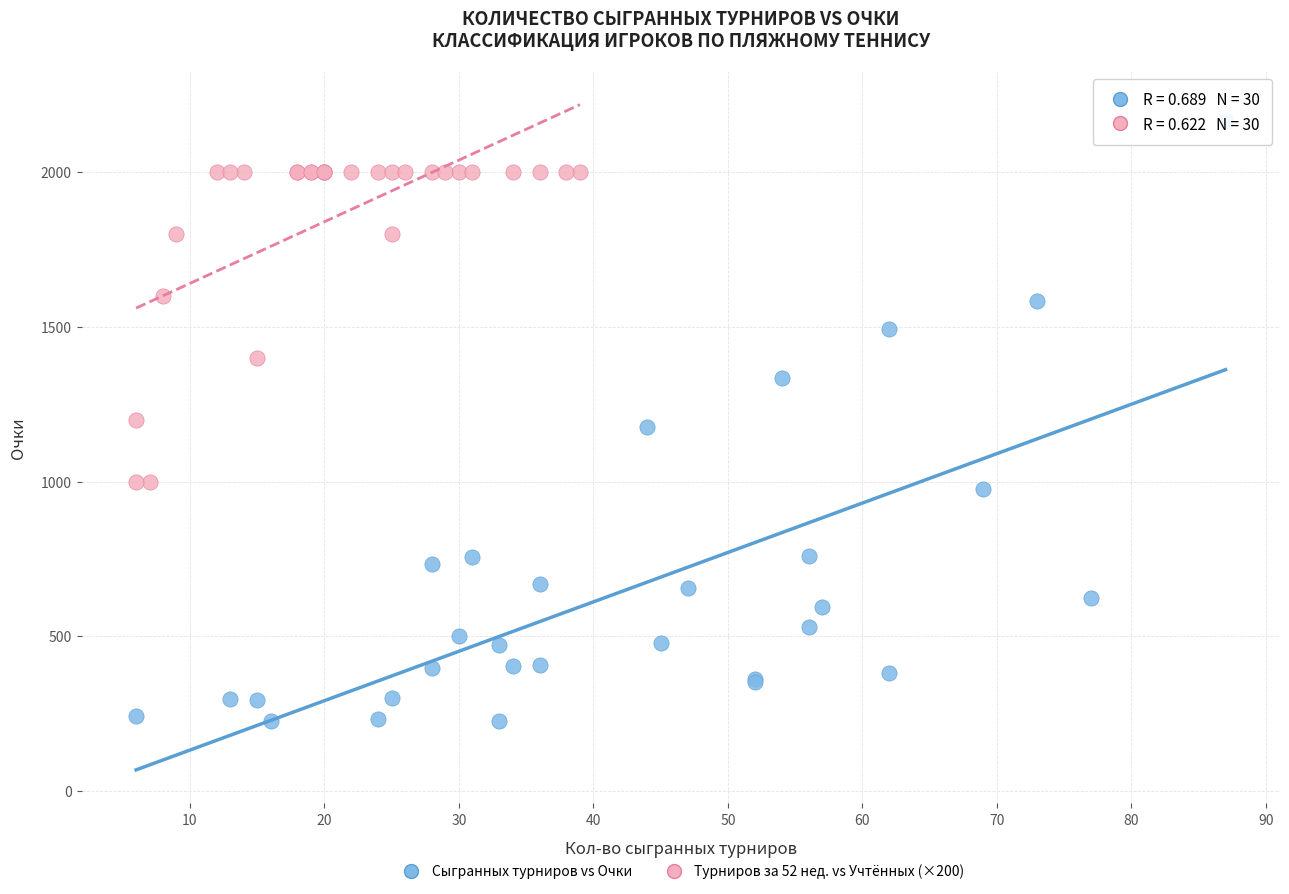

Which series has the widest spread of Y values?

Сыгранных турниров vs Очки